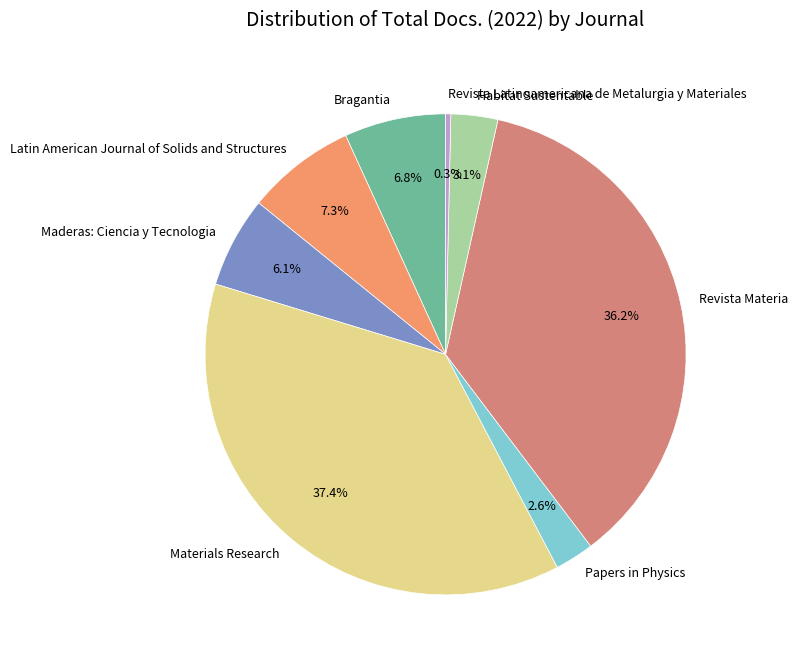

To the nearest percent, what is the difference between the largest and smallest slice percentages?

37%